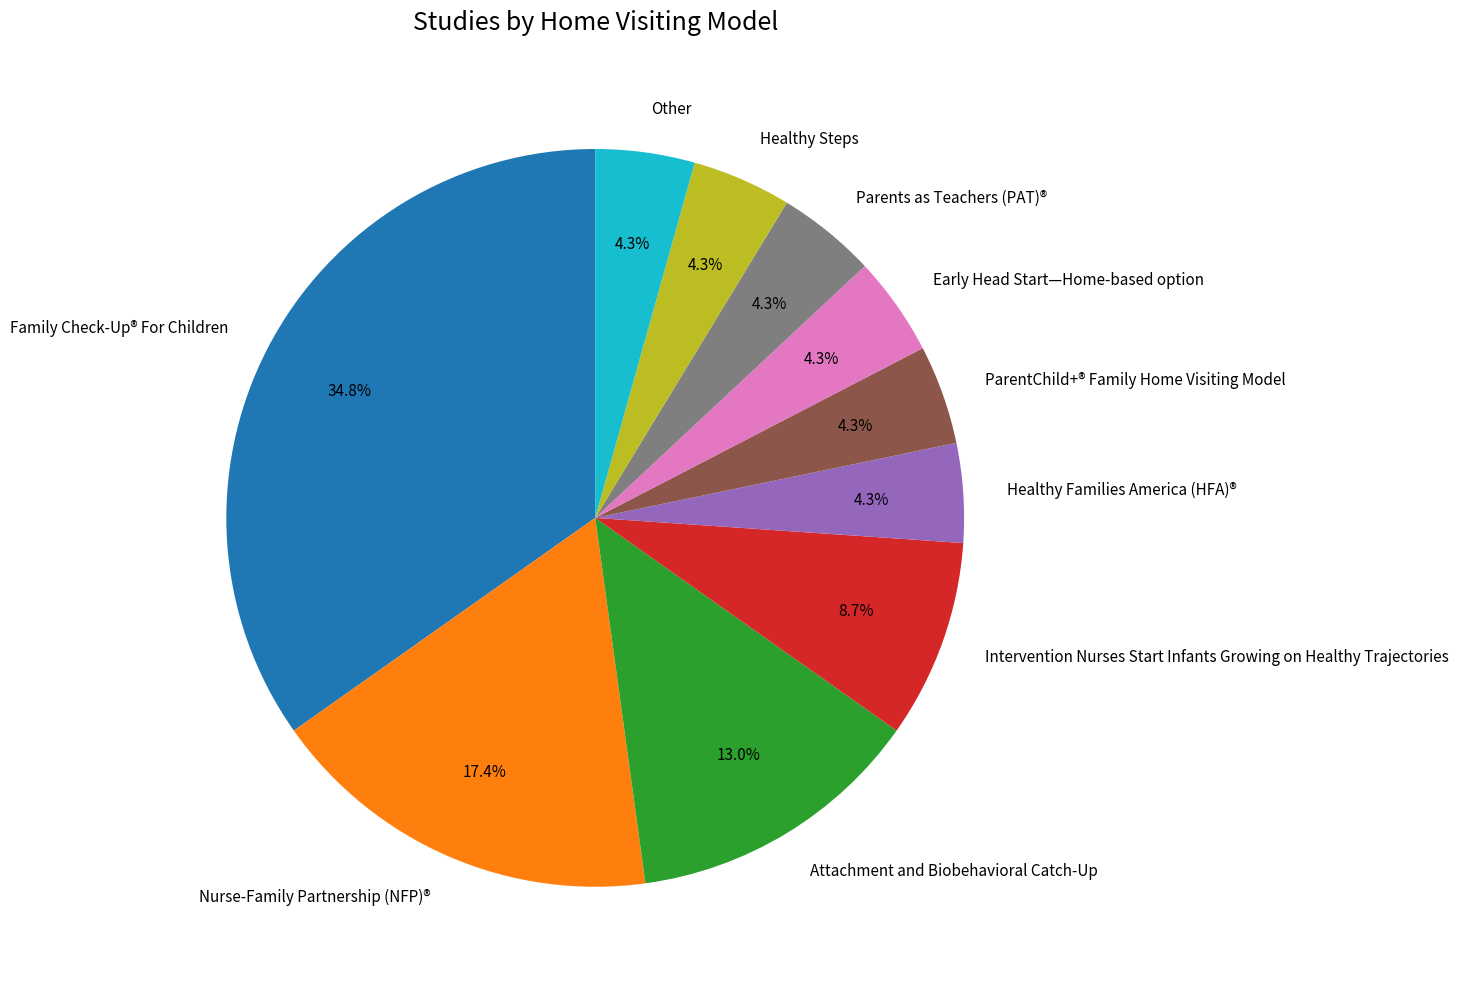

Is there any slice that represents more than half of the pie?

No